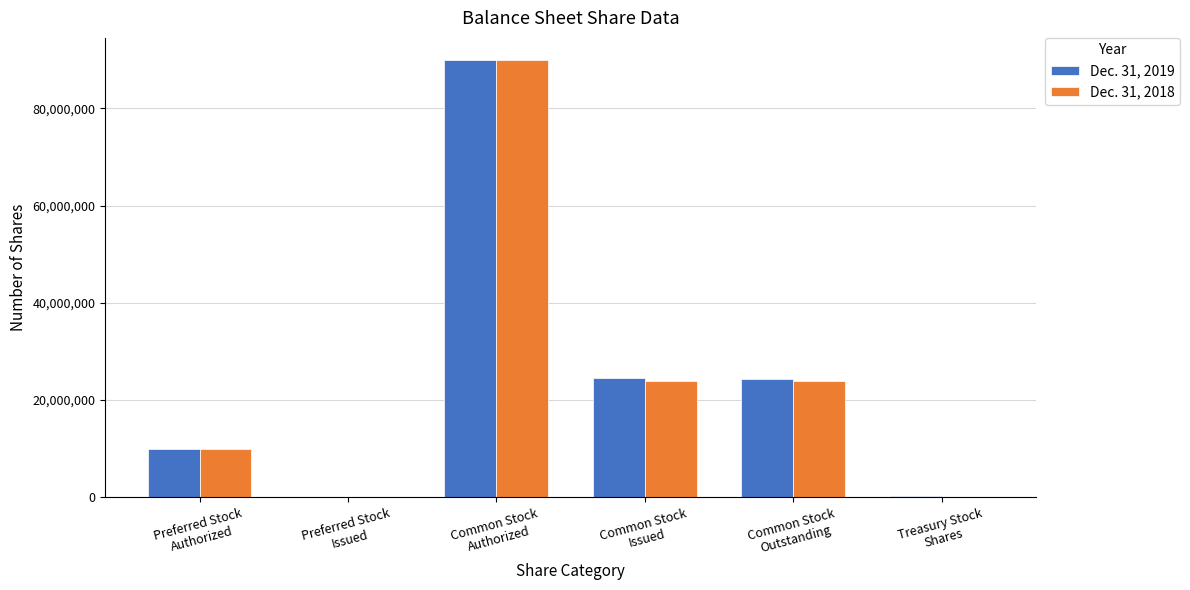

What is the maximum value shown in the chart?

90000000